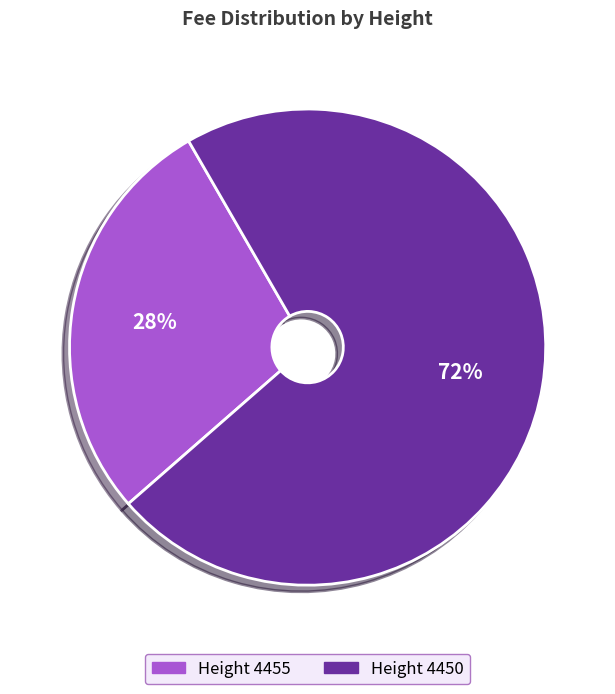

To the nearest percent, what is the average slice percentage?

50%